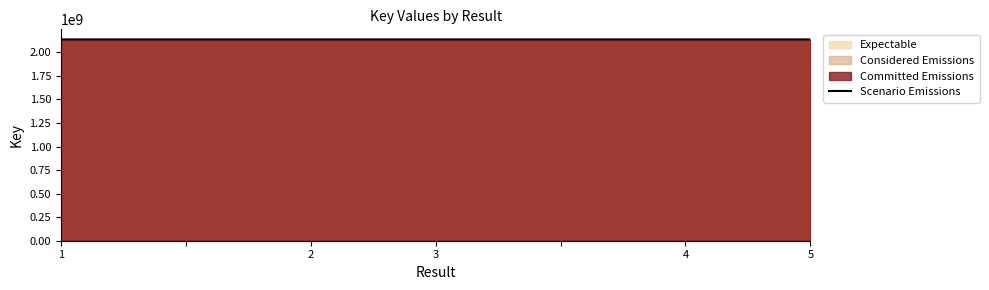

True or false: the data has more than 2 interior local peaks.

False